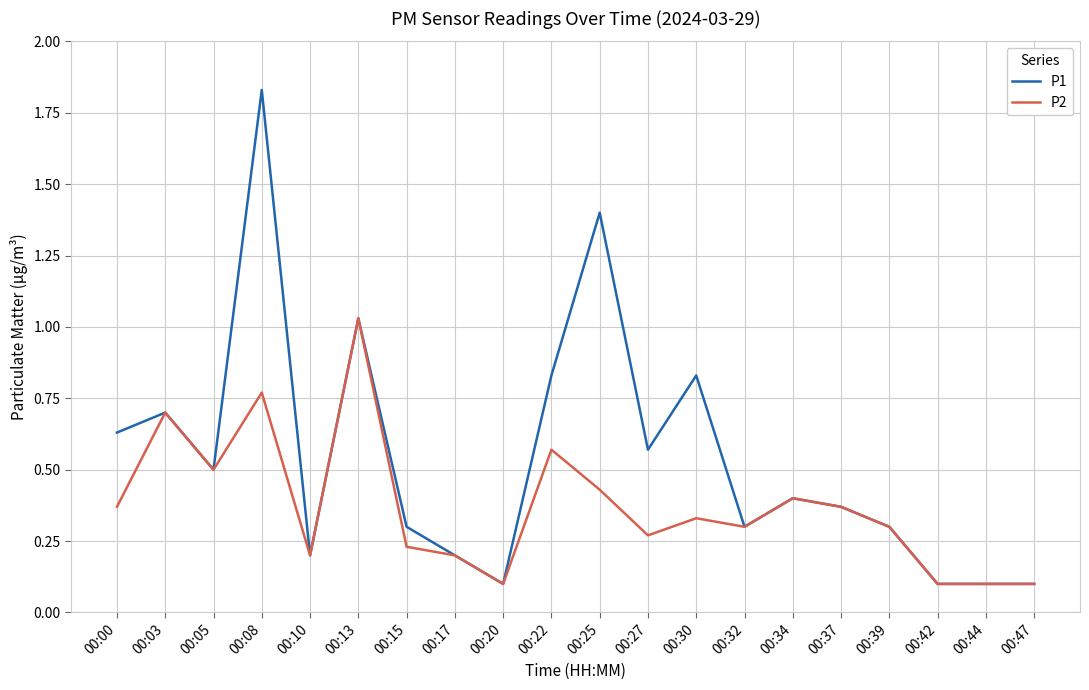

Which series changed the most between 00:22 and 00:30?

P2